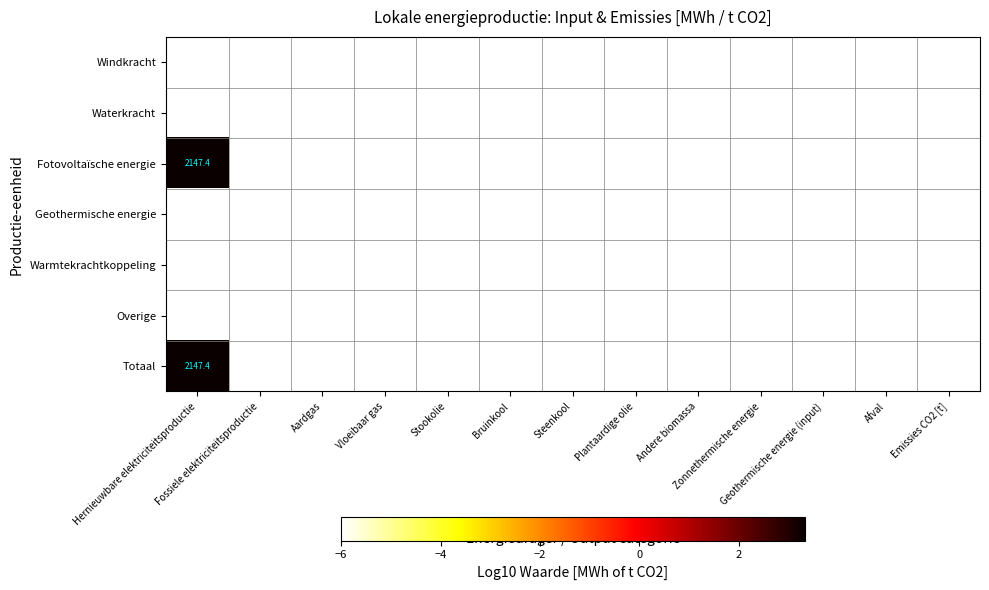

What is the greatest value displayed?

2147.4